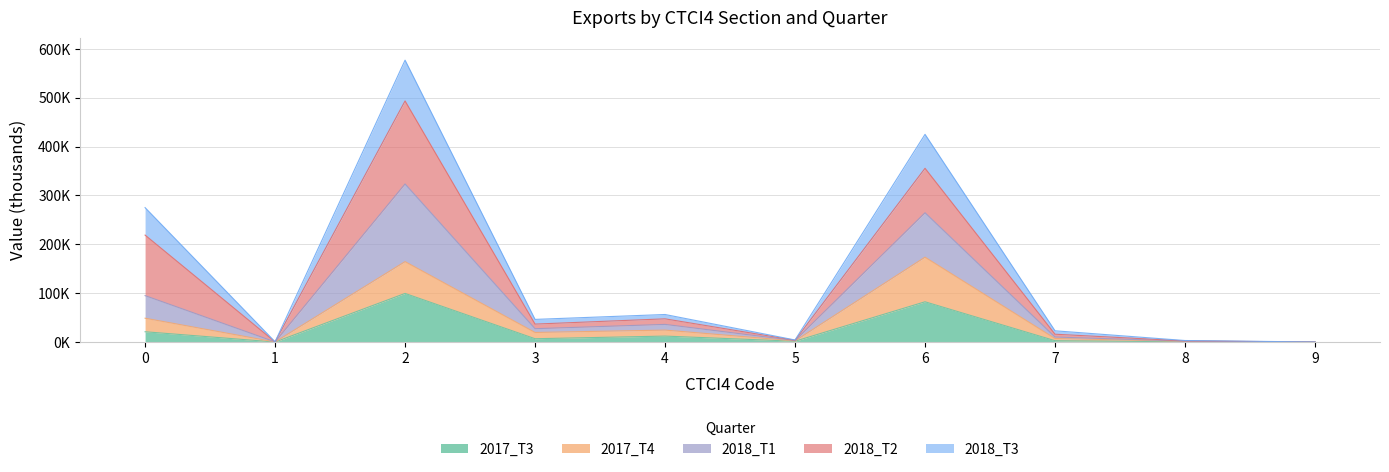

In 2018_T1, how many points are lower than both neighbors (excluding endpoints)?

3